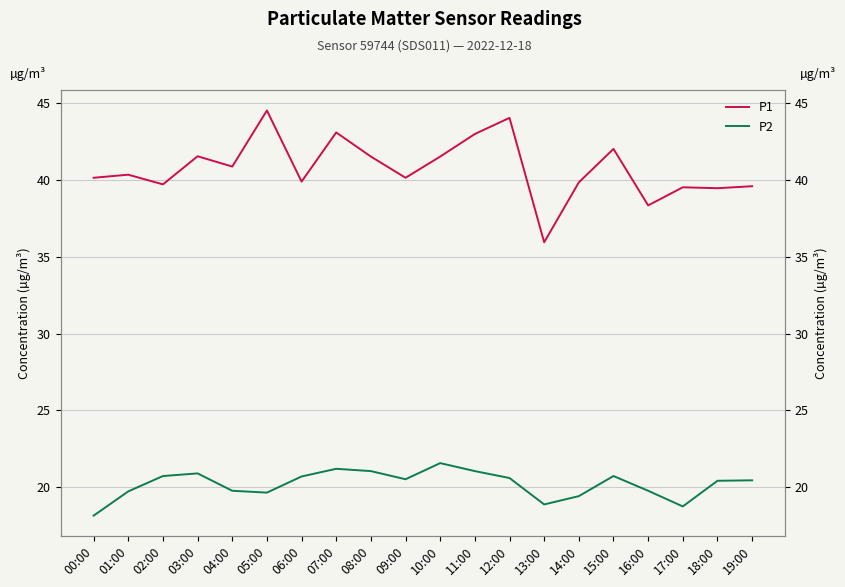

What is the label of the 15th point from the left?

14:00